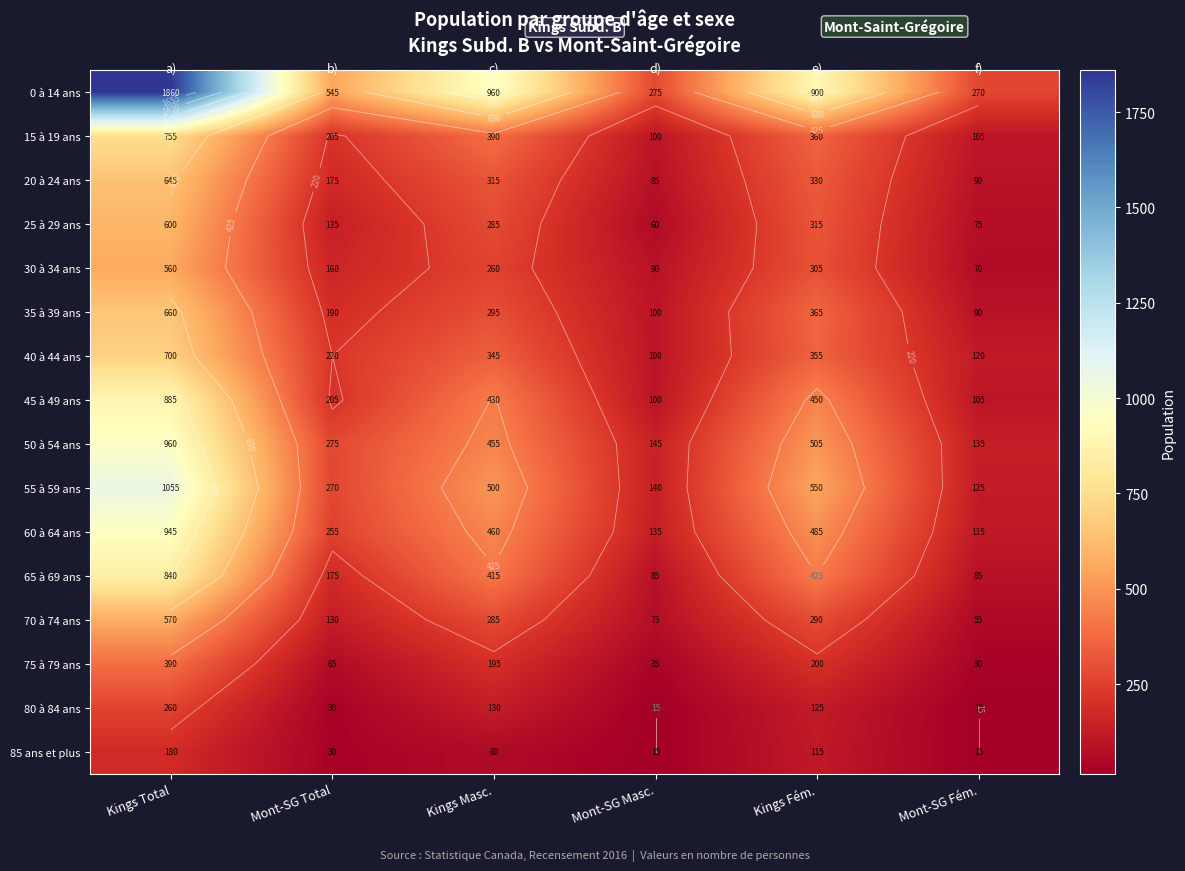

At which label does 80 à 84 ans reach its minimum?

Mont-SG Masc.